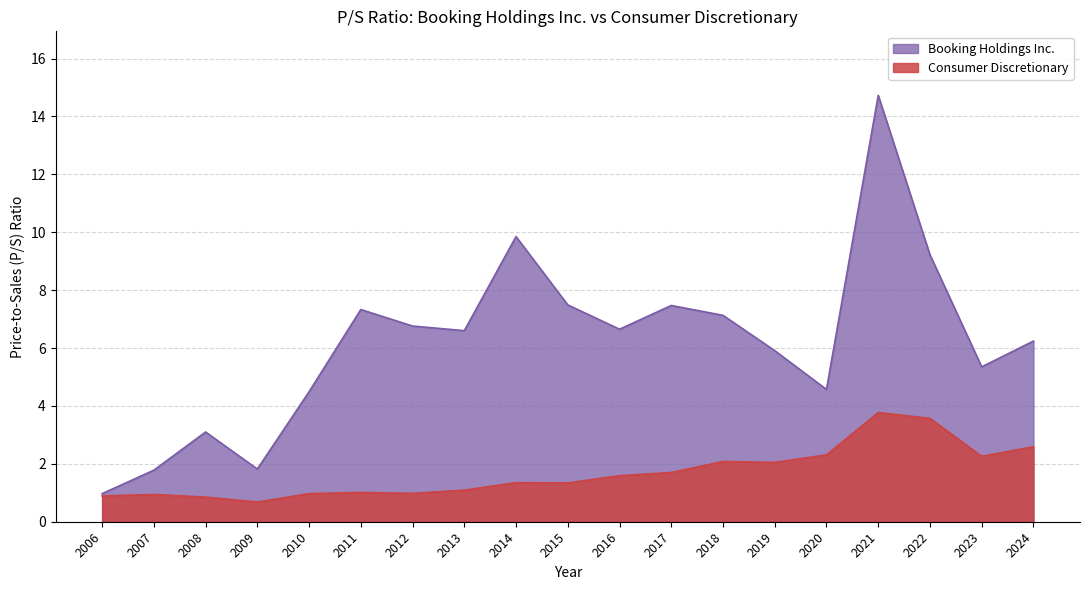

What is the difference between the second highest and minimum values in the Consumer Discretionary series?

2.9